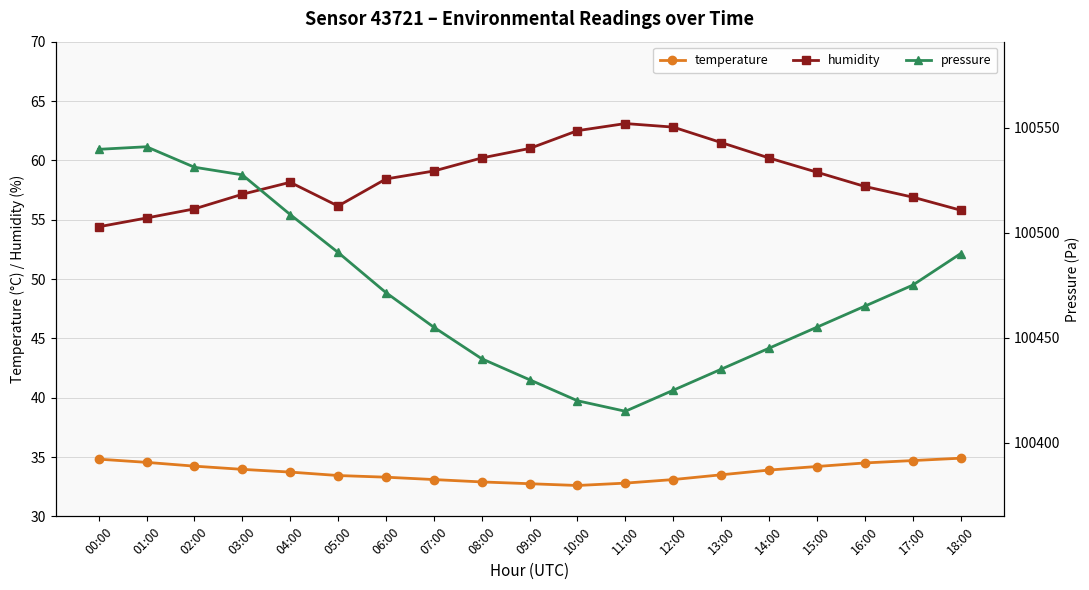

Reading right to left, extract all data points from this chart.

temperature: 34.9	34.7	34.5	34.2	33.9	33.5	33.1	32.8	32.6	32.8	32.9	33.1	33.3	33.4	33.7	34.0	34.2	34.5	34.8
humidity: 55.8	56.9	57.8	59.0	60.2	61.5	62.8	63.1	62.5	61.0	60.2	59.1	58.4	56.1	58.1	57.1	55.9	55.1	54.4
pressure: 100490.0	100475.0	100465.0	100455.0	100445.0	100435.0	100425.0	100415.0	100420.0	100430.0	100440.0	100455.0	100471.5	100490.6	100508.6	100527.5	100531.1	100540.9	100539.6